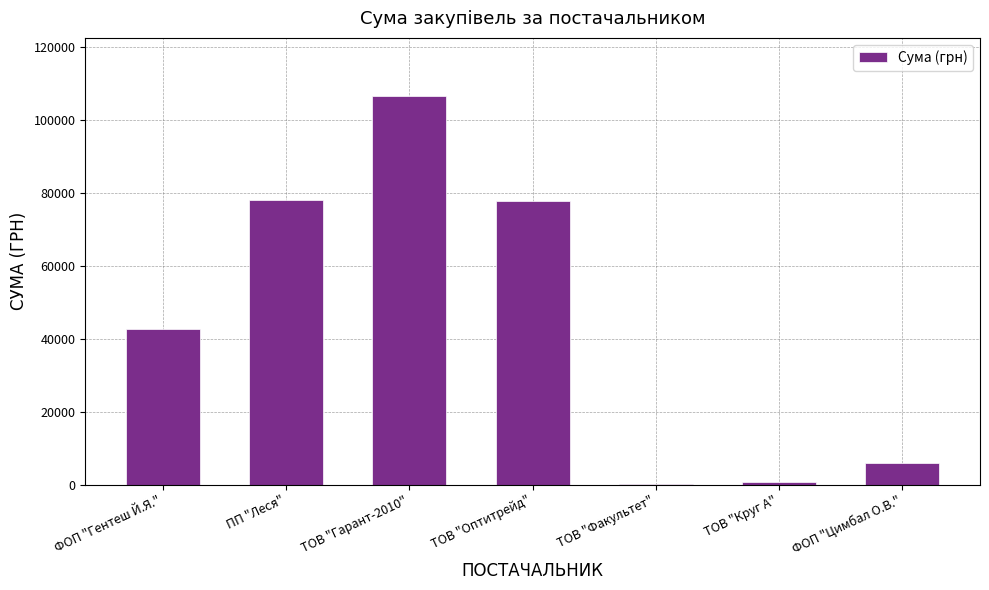

Approximately how many times larger is the value at ФОП "Цимбал О.В." compared to ТОВ "Факультет"?

27.8